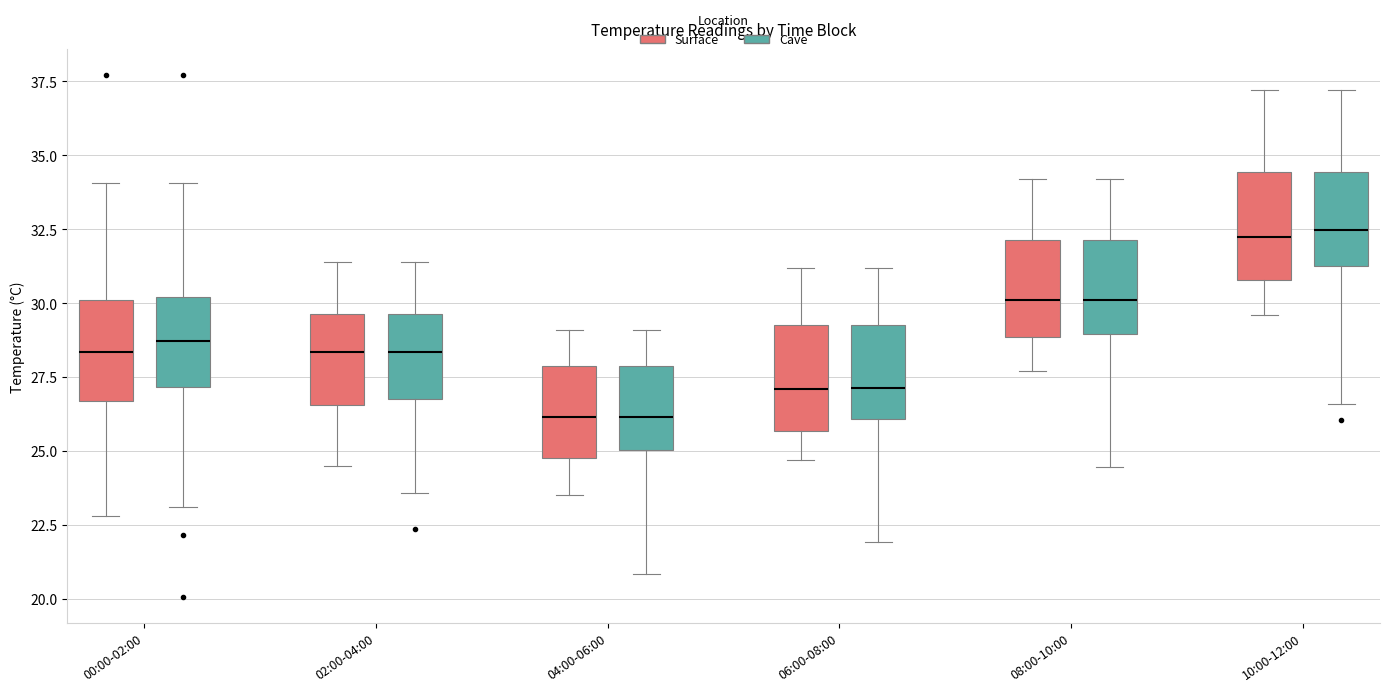

Reading left to right, transcribe this box plot: for each box, give where its median line is, the range the box spans, and where its two whiskers end, as read against the y-axis. The values are not printed on the chart, so give them approximately, as read against the axis.

00:00-02:00 (Surface): median 28.5, box 26.5 to 30.0, whiskers 23.0 to 34.0
00:00-02:00 (Cave): median 28.5, box 27.0 to 30.0, whiskers 23.0 to 34.0
02:00-04:00 (Surface): median 28.5, box 26.5 to 29.5, whiskers 24.5 to 31.5
02:00-04:00 (Cave): median 28.5, box 27.0 to 29.5, whiskers 23.5 to 31.5
04:00-06:00 (Surface): median 26.0, box 25.0 to 28.0, whiskers 23.5 to 29.0
04:00-06:00 (Cave): median 26.0, box 25.0 to 28.0, whiskers 21.0 to 29.0
06:00-08:00 (Surface): median 27.0, box 25.5 to 29.5, whiskers 24.5 to 31.0
06:00-08:00 (Cave): median 27.0, box 26.0 to 29.5, whiskers 22.0 to 31.0
08:00-10:00 (Surface): median 30.0, box 29.0 to 32.0, whiskers 27.5 to 34.0
08:00-10:00 (Cave): median 30.0, box 29.0 to 32.0, whiskers 24.5 to 34.0
10:00-12:00 (Surface): median 32.5, box 31.0 to 34.5, whiskers 29.5 to 37.0
10:00-12:00 (Cave): median 32.5, box 31.5 to 34.5, whiskers 26.5 to 37.0